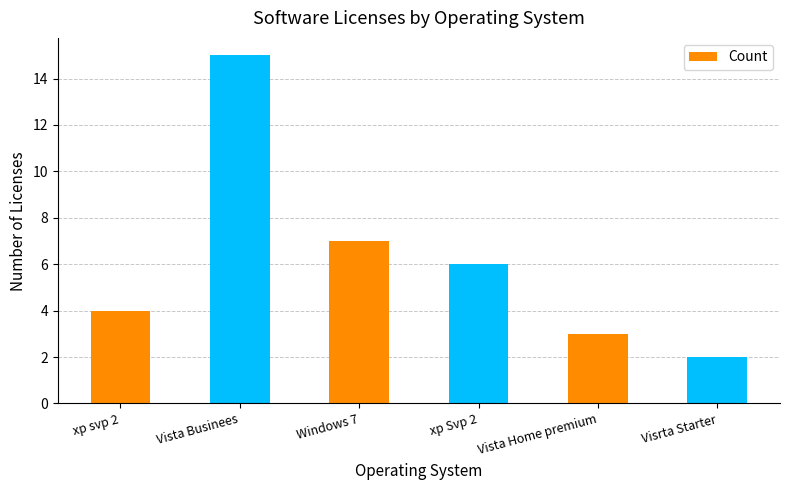

The value at Vista Home premium is 1. True or false?

False